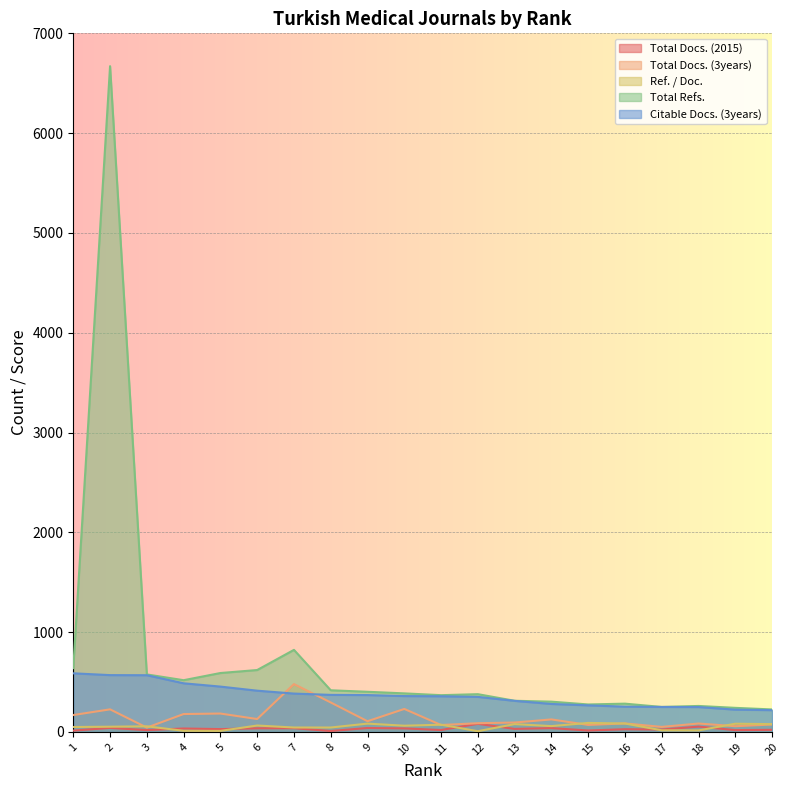

Reading left to right, what are all the values shown in this chart?

Total Docs. (2015): 1=13	2=40	3=18	4=34	5=28	6=36	7=37	8=9	9=39	10=35	11=19	12=81	13=30	14=38	15=14	16=27	17=24	18=53	19=18	20=21
Total Docs. (3years): 1=169	2=226	3=43	4=179	5=184	6=129	7=479	8=295	9=107	10=230	11=69	12=87	13=94	14=125	15=70	16=85	17=50	18=84	19=57	20=74
Ref. / Doc.: 1=49	2=52	3=56	4=11	5=10	6=64	7=44	8=44	9=83	10=62	11=72	12=7	13=78	14=58	15=90	16=84	17=16	18=15	19=82	20=78
Total Refs.: 1=639	2=6671	3=576	4=518	5=590	6=620	7=822	8=417	9=402	10=386	11=368	12=378	13=312	14=303	15=275	16=283	17=250	18=260	19=241	20=225
Citable Docs. (3years): 1=587	2=569	3=568	4=487	5=454	6=413	7=384	8=371	9=369	10=359	11=357	12=351	13=311	14=280	15=266	16=253	17=250	18=249	19=223	20=218